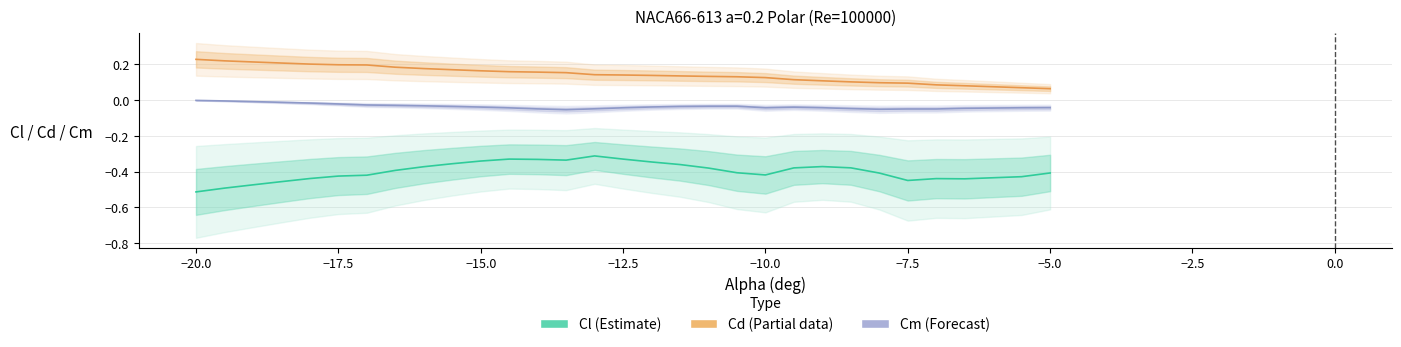

True or false: Cm (Forecast) and Cl (Estimate) intersect in this chart.

False